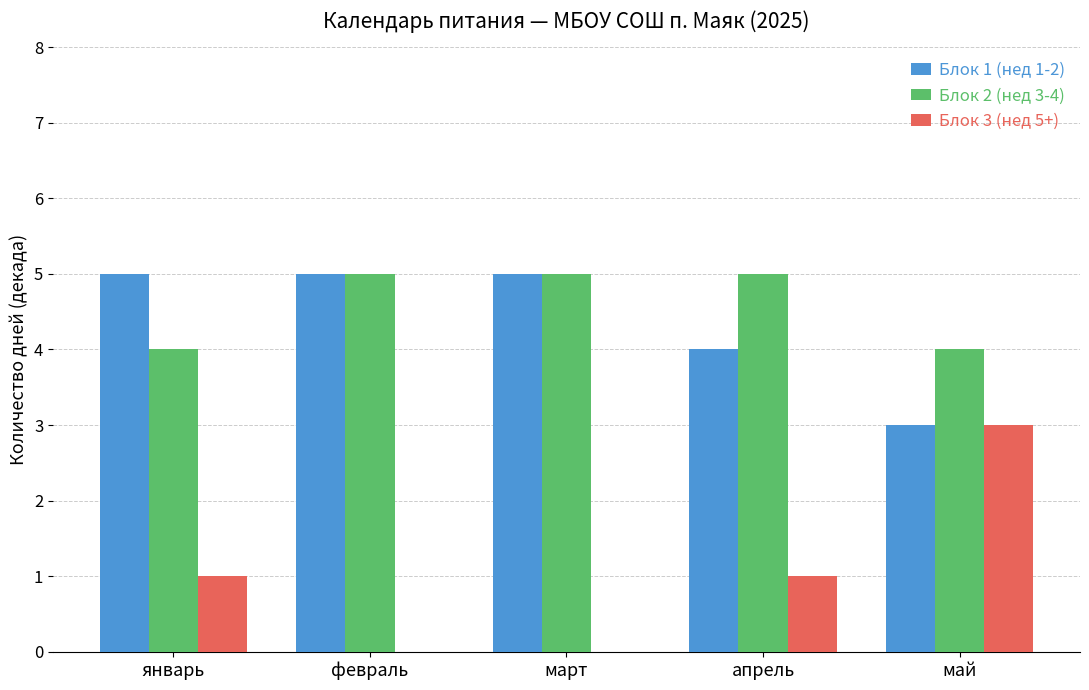

What value does the Блок 2 (нед 3-4) series have at февраль?

5